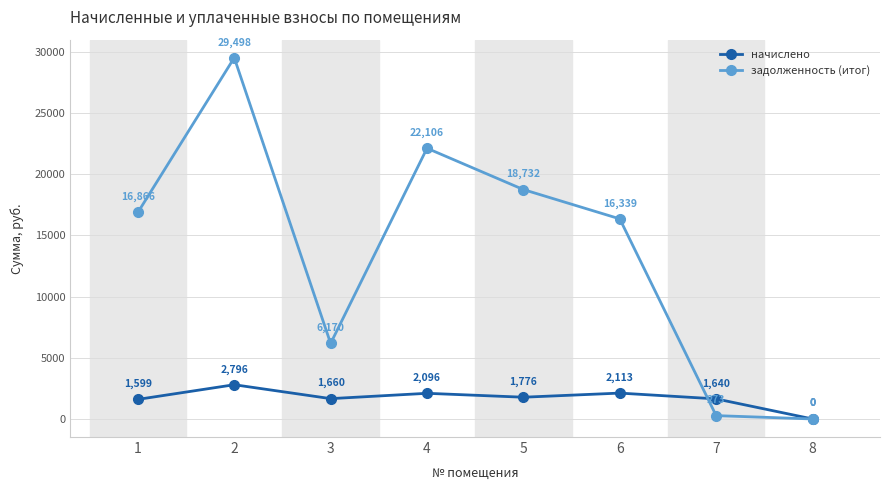

What is the average value of the задолженность (итог) series?

13748.2